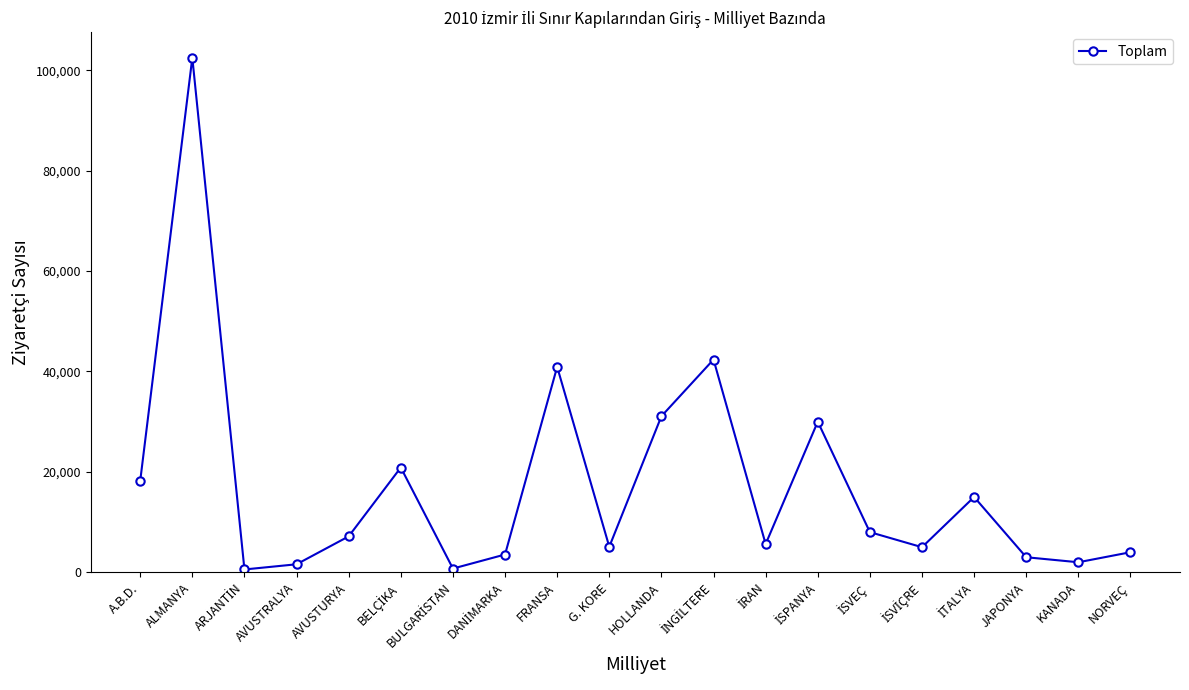

Does the chart display data point markers on the line(s)?

Yes